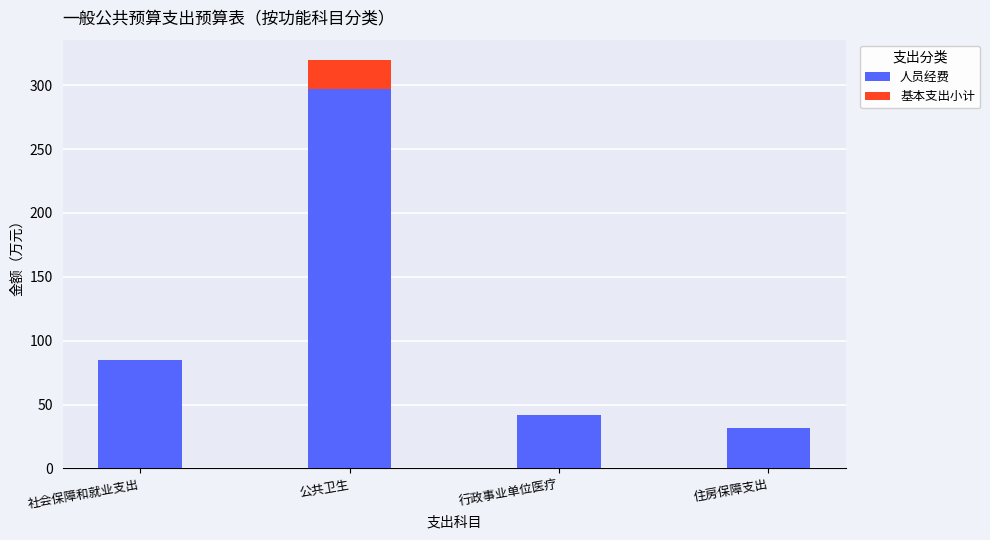

True or false: 人员经费 has a value of 32.0 at 住房保障支出.

True